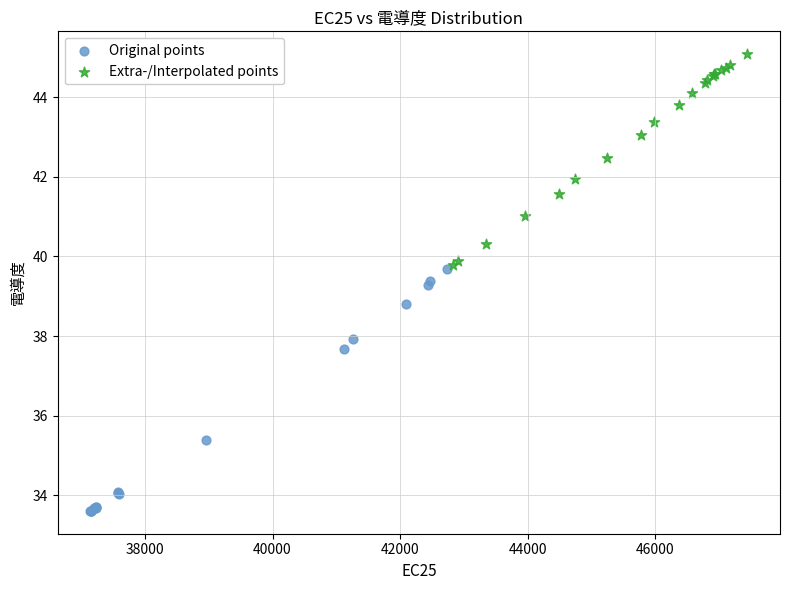

Which series contains the highest Y value?

Extra-/Interpolated points